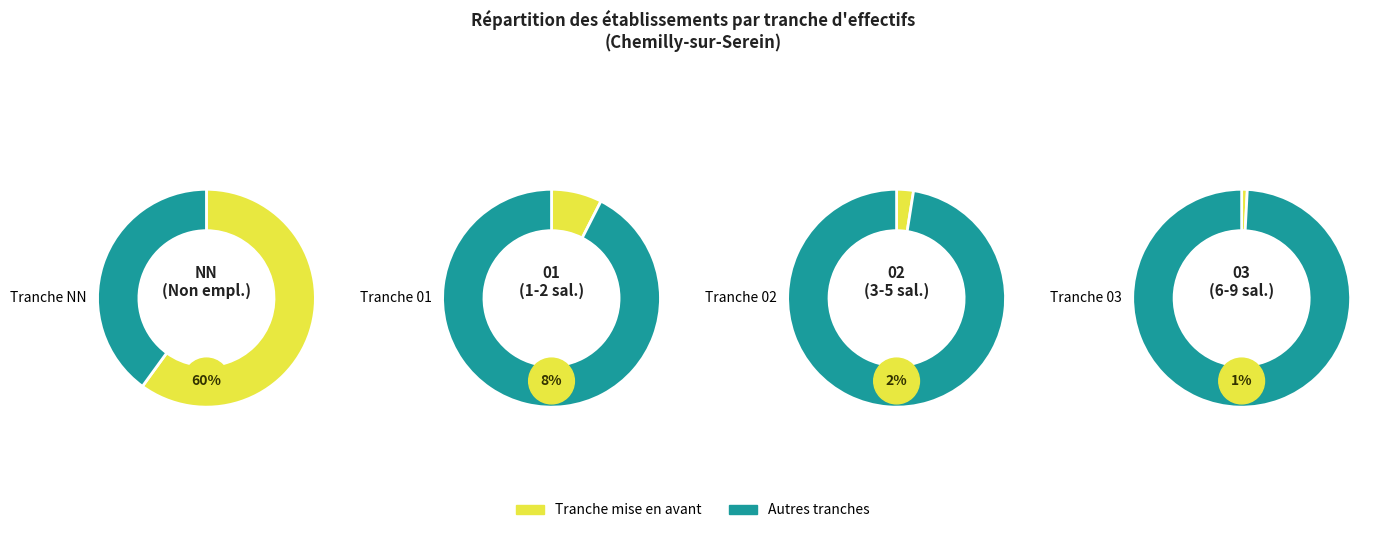

What is the majority slice?

NN